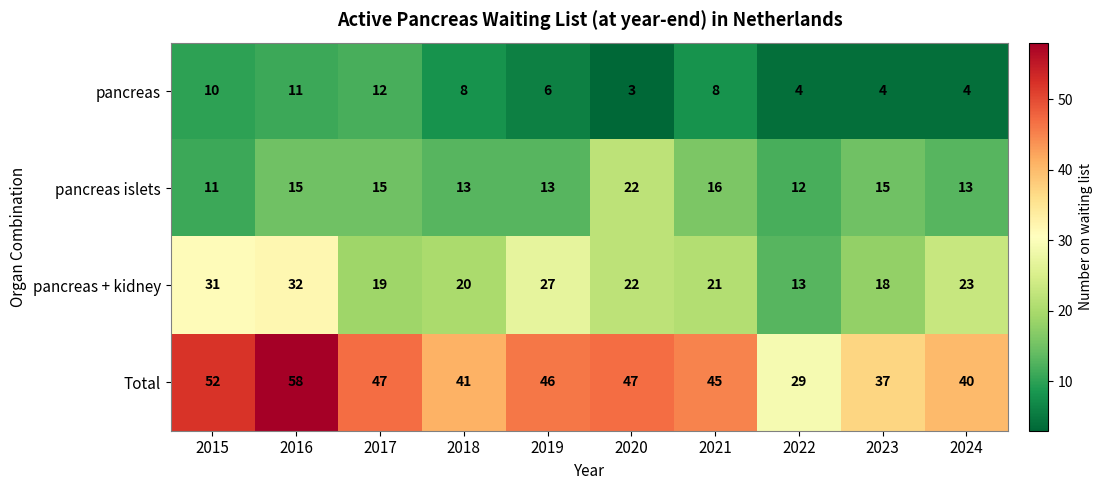

The value of pancreas islets at 2017 is 6. True or false?

False